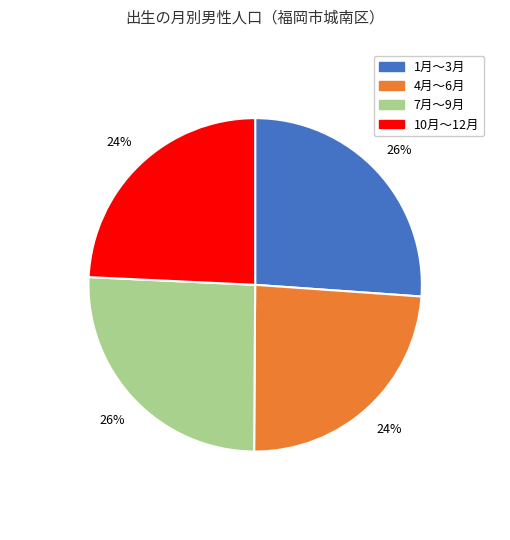

Is there a majority slice in this chart?

No